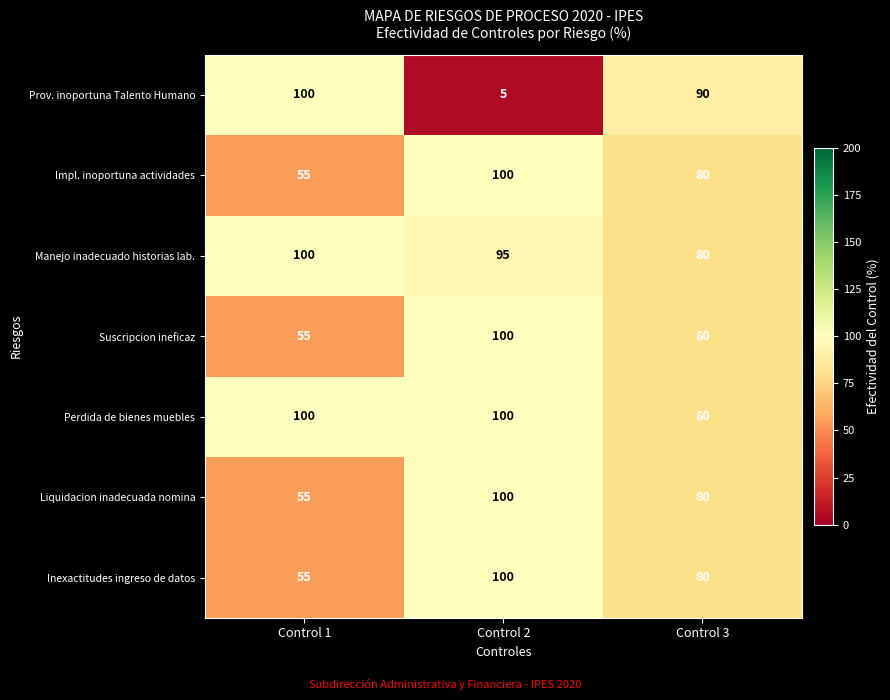

What value does the Manejo inadecuado historias lab. series have at Control 1?

100